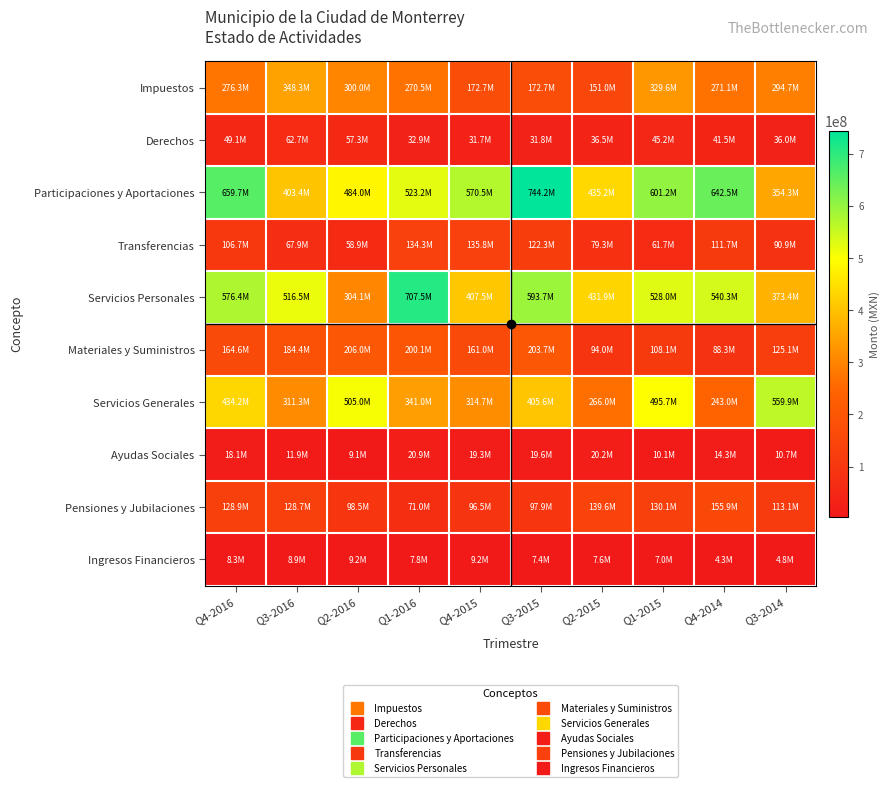

Reading left to right, transcribe all the data shown in this chart.

Impuestos: Q4-2016=276333635.8	Q3-2016=348338290.6	Q2-2016=299986455.7	Q1-2016=270510398.3	Q4-2015=172657376.4	Q3-2015=172652044.2	Q2-2015=151007182.5	Q1-2015=329649700.7	Q4-2014=271053455.2	Q3-2014=294698233.7
Derechos: Q4-2016=49132652.8	Q3-2016=62689721.5	Q2-2016=57286418.5	Q1-2016=32912553.4	Q4-2015=31713160.8	Q3-2015=31775246.5	Q2-2015=36524909.2	Q1-2015=45192466.8	Q4-2014=41544410.1	Q3-2014=36013414.5
Participaciones y Aportaciones: Q4-2016=659652043.8	Q3-2016=403439950.1	Q2-2016=483997073.5	Q1-2016=523163092.8	Q4-2015=570504019.6	Q3-2015=744180364.0	Q2-2015=435198196.7	Q1-2015=601198660.5	Q4-2014=642456006.8	Q3-2014=354338909.6
Transferencias: Q4-2016=106683550.8	Q3-2016=67895470.6	Q2-2016=58893723.4	Q1-2016=134326158.2	Q4-2015=135755418.7	Q3-2015=122335935.1	Q2-2015=79339598.2	Q1-2015=61677781.8	Q4-2014=111738902.5	Q3-2014=90907400.2
Servicios Personales: Q4-2016=576387245.0	Q3-2016=516524546.5	Q2-2016=304050506.4	Q1-2016=707490167.6	Q4-2015=407519607.0	Q3-2015=593689137.9	Q2-2015=431926653.2	Q1-2015=528002081.6	Q4-2014=540287087.9	Q3-2014=373431822.8
Materiales y Suministros: Q4-2016=164598334.0	Q3-2016=184367624.0	Q2-2016=206011135.4	Q1-2016=200128839.8	Q4-2015=161029839.3	Q3-2015=203690337.6	Q2-2015=93951741.7	Q1-2015=108105929.1	Q4-2014=88254636.1	Q3-2014=125138231.3
Servicios Generales: Q4-2016=434182655.8	Q3-2016=311343362.5	Q2-2016=504950090.0	Q1-2016=341008213.4	Q4-2015=314672841.1	Q3-2015=405594709.2	Q2-2015=266040811.3	Q1-2015=495731340.3	Q4-2014=242986205.1	Q3-2014=559882680.8
Ayudas Sociales: Q4-2016=18118518.8	Q3-2016=11939606.4	Q2-2016=9139301.4	Q1-2016=20879221.9	Q4-2015=19305025.8	Q3-2015=19626083.4	Q2-2015=20238680.4	Q1-2015=10132522.9	Q4-2014=14255153.8	Q3-2014=10738760.0
Pensiones y Jubilaciones: Q4-2016=128853587.8	Q3-2016=128678153.8	Q2-2016=98536712.0	Q1-2016=70978571.0	Q4-2015=96483744.2	Q3-2015=97947624.1	Q2-2015=139636692.9	Q1-2015=130148047.9	Q4-2014=155883229.9	Q3-2014=113104063.7
Ingresos Financieros: Q4-2016=8266910.2	Q3-2016=8850519.6	Q2-2016=9164928.5	Q1-2016=7845477.7	Q4-2015=9232268.3	Q3-2015=7399186.2	Q2-2015=7590563.4	Q1-2015=6961009.7	Q4-2014=4301565.2	Q3-2014=4846998.1